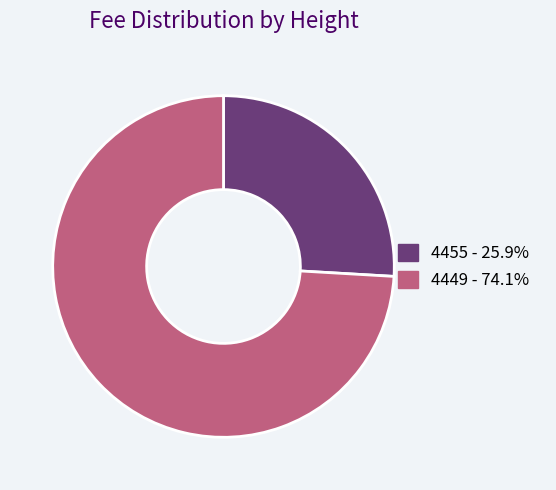

Which has a higher value, 4449 or 4455?

4449